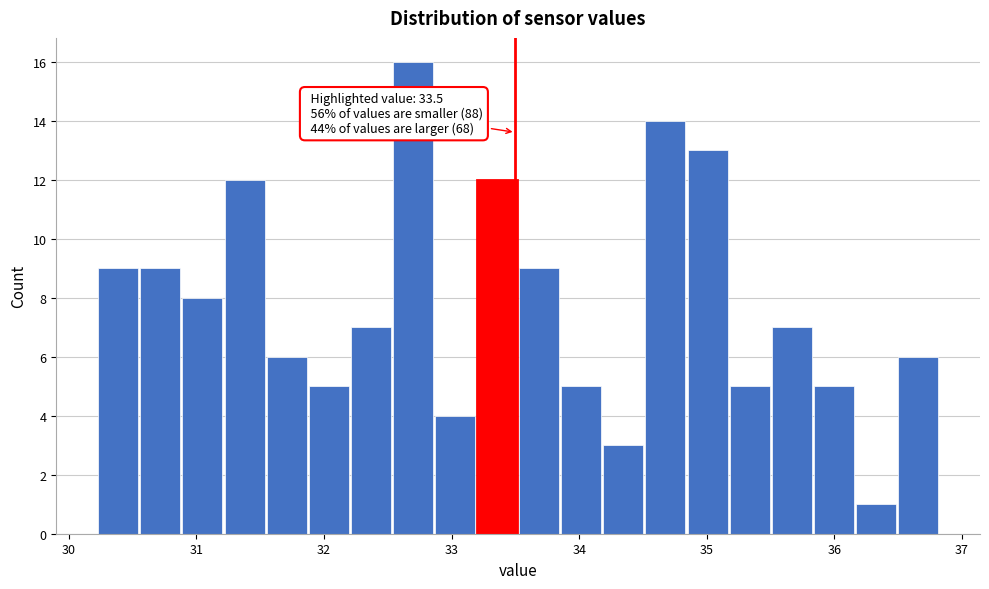

Read against the x-axis, roughly where is the centre of the tallest bar?

32.7